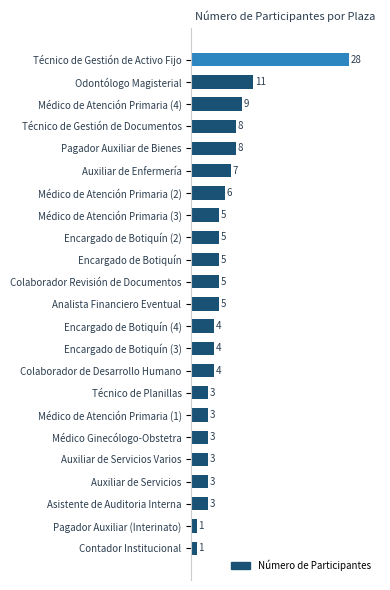

What is the difference between the maximum and minimum values?

27